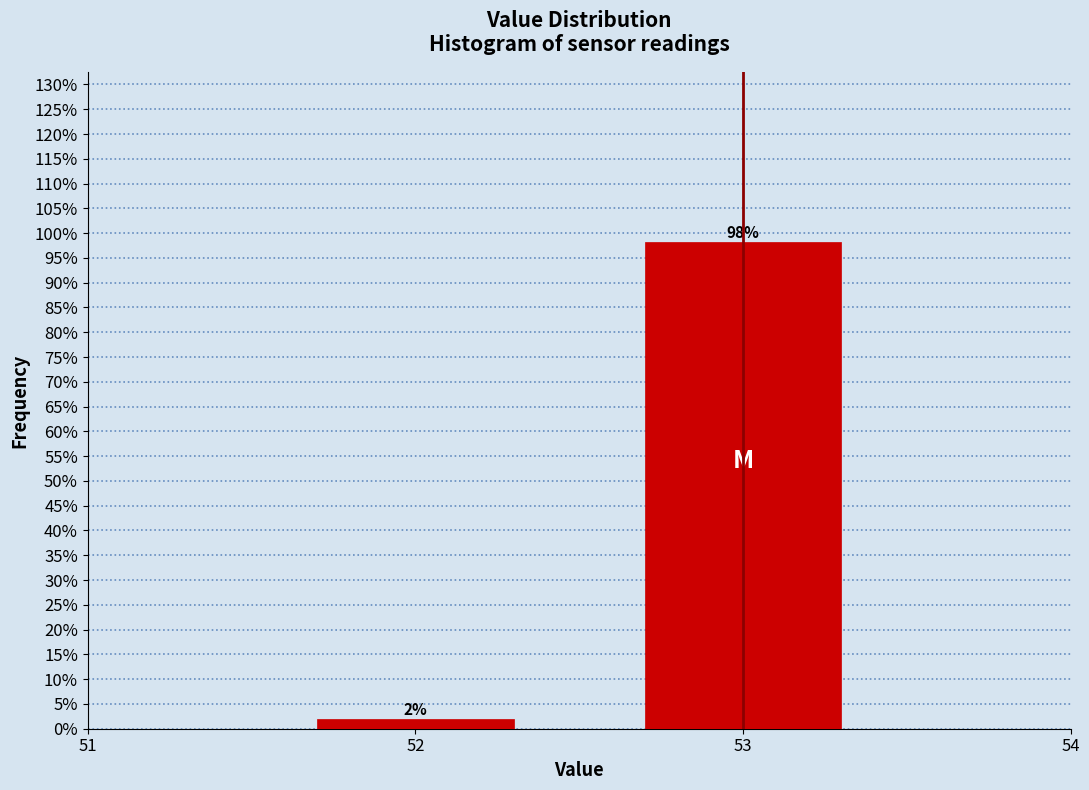

Which label corresponds to the smallest value in the chart?

52